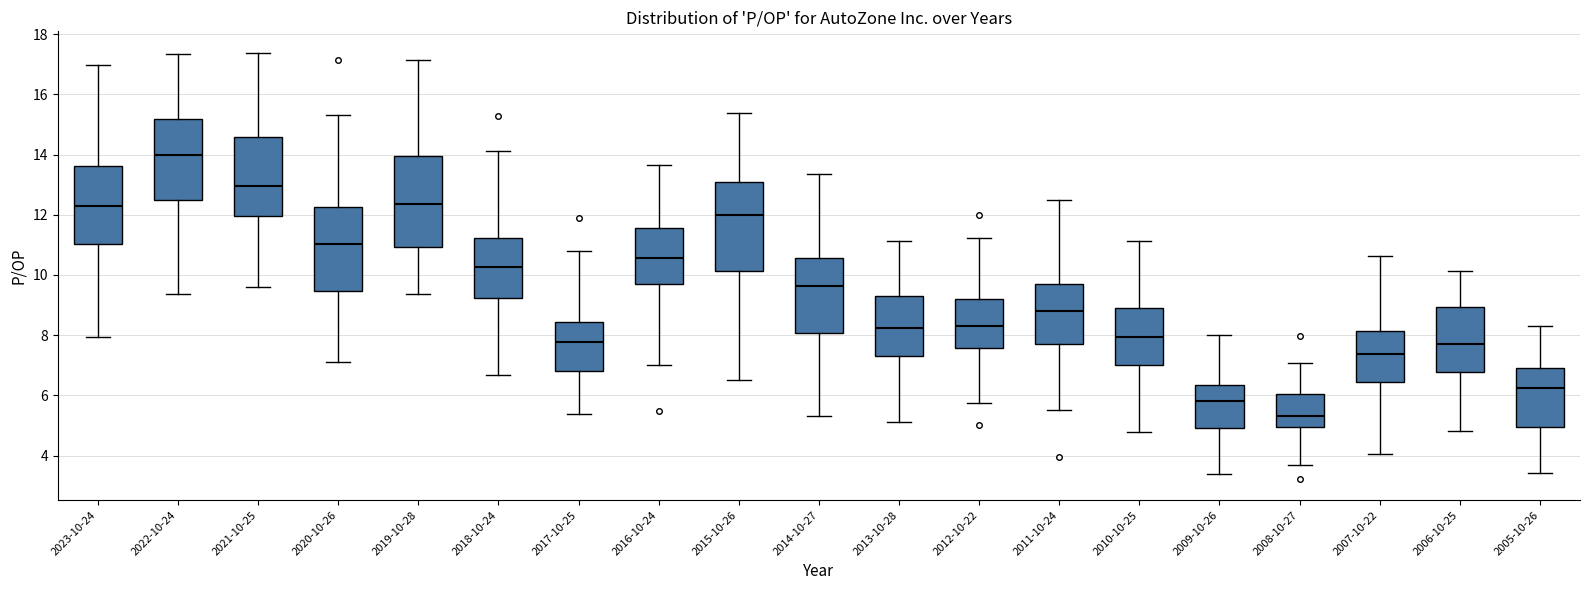

Reading left to right, read every box against the y-axis: the position of its median line, the range the box covers, and the ends of its whiskers. The values are not printed on the chart, so give them approximately, as read against the axis.

2023-10-24: median 12.4, box 11.0 to 13.6, whiskers 8.0 to 17.0
2022-10-24: median 14.0, box 12.4 to 15.2, whiskers 9.4 to 17.4
2021-10-25: median 13.0, box 12.0 to 14.6, whiskers 9.6 to 17.4
2020-10-26: median 11.0, box 9.4 to 12.2, whiskers 7.2 to 15.4
2019-10-28: median 12.4, box 11.0 to 14.0, whiskers 9.4 to 17.2
2018-10-24: median 10.2, box 9.2 to 11.2, whiskers 6.6 to 14.2
2017-10-25: median 7.8, box 6.8 to 8.4, whiskers 5.4 to 10.8
2016-10-24: median 10.6, box 9.6 to 11.6, whiskers 7.0 to 13.6
2015-10-26: median 12.0, box 10.2 to 13.0, whiskers 6.6 to 15.4
2014-10-27: median 9.6, box 8.0 to 10.6, whiskers 5.4 to 13.4
2013-10-28: median 8.2, box 7.4 to 9.4, whiskers 5.2 to 11.2
2012-10-22: median 8.2, box 7.6 to 9.2, whiskers 5.8 to 11.2
2011-10-24: median 8.8, box 7.8 to 9.8, whiskers 5.6 to 12.4
2010-10-25: median 8.0, box 7.0 to 8.8, whiskers 4.8 to 11.2
2009-10-26: median 5.8, box 5.0 to 6.4, whiskers 3.4 to 8.0
2008-10-27: median 5.4, box 5.0 to 6.0, whiskers 3.6 to 7.0
2007-10-22: median 7.4, box 6.4 to 8.2, whiskers 4.0 to 10.6
2006-10-25: median 7.8, box 6.8 to 9.0, whiskers 4.8 to 10.2
2005-10-26: median 6.2, box 5.0 to 7.0, whiskers 3.4 to 8.2